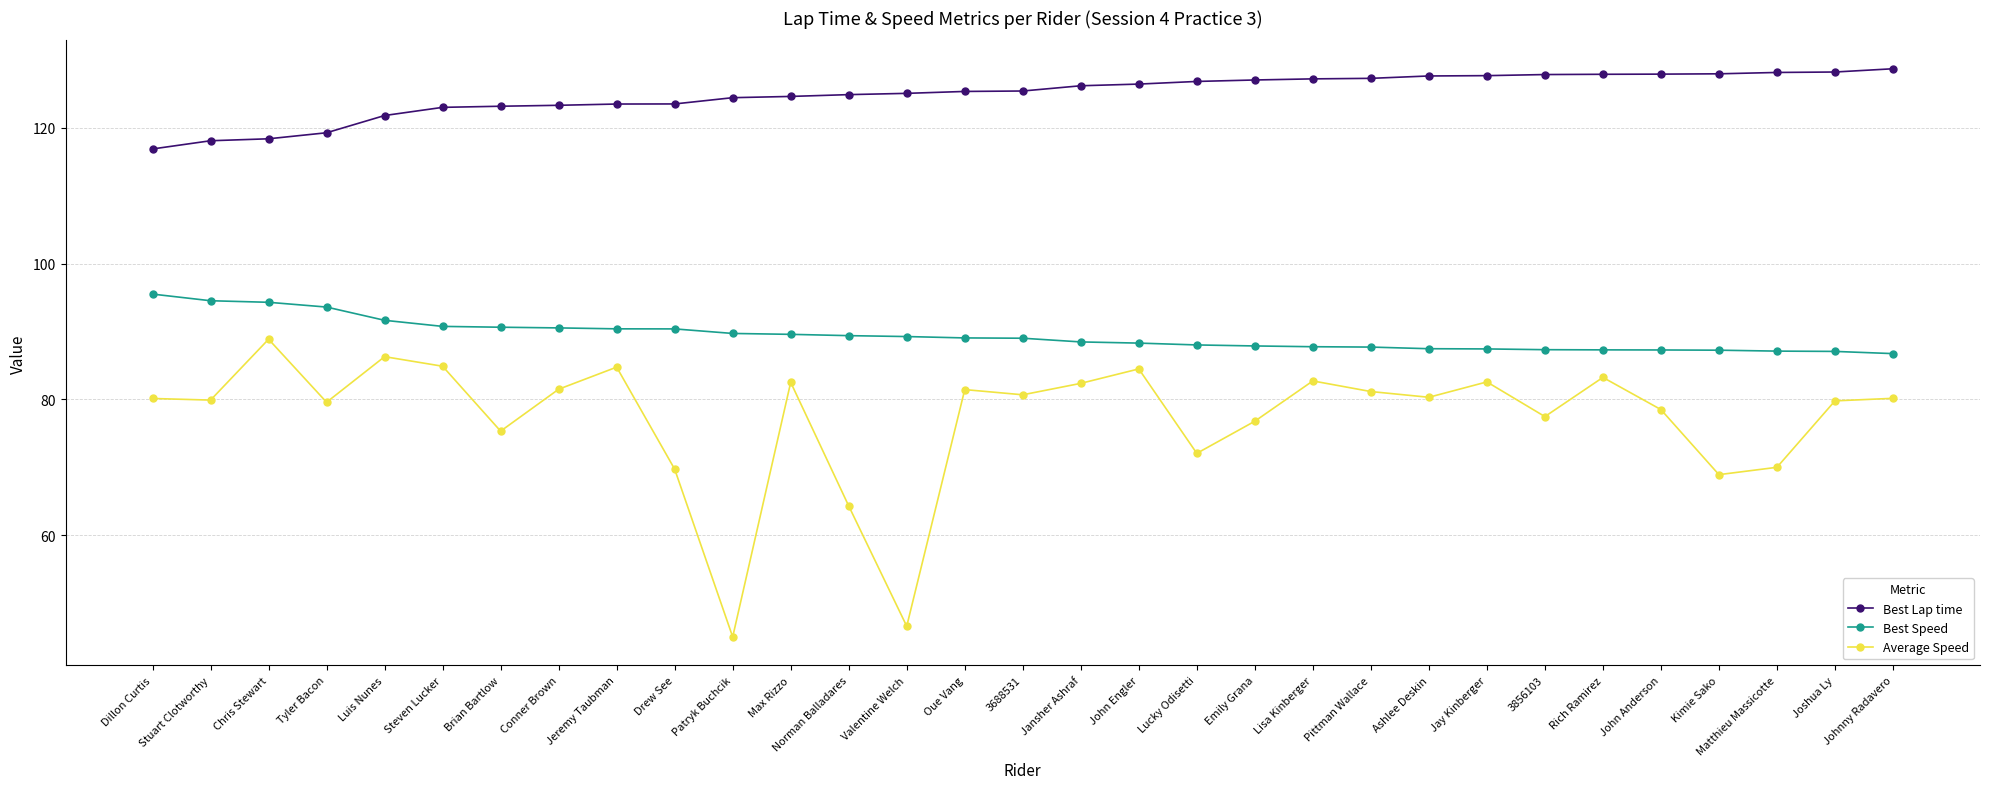

What is the spread (max minus min) of values at 3688531?

44.7